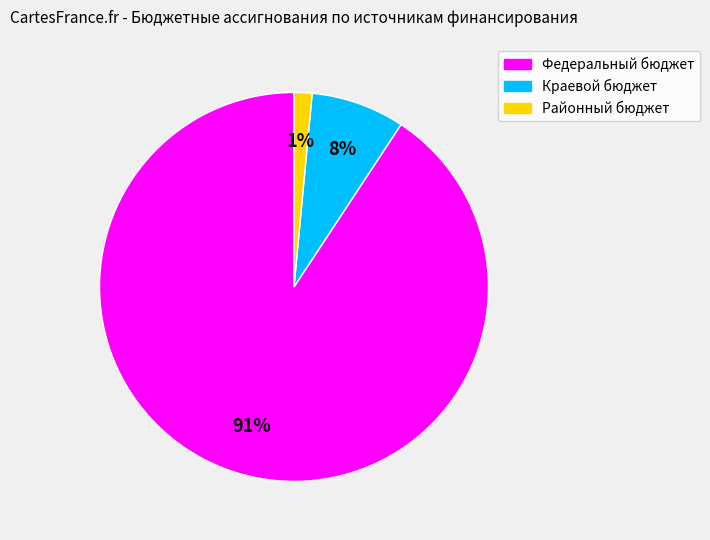

Is it true that Краевой бюджет is 16% of the pie?

False